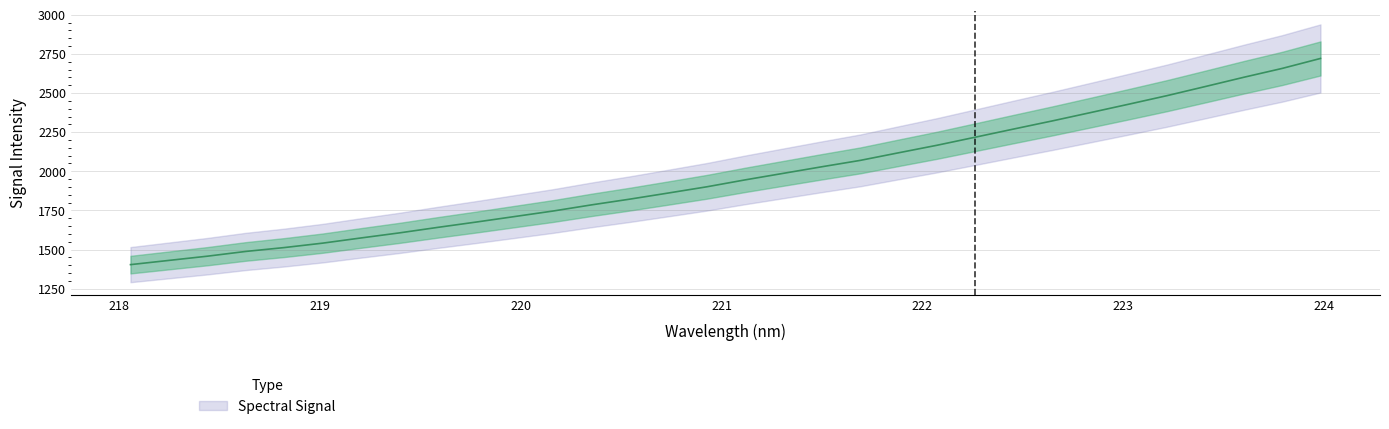

List the labels in order of value, largest first.

223.9802, 223.7895, 223.5987, 223.408, 223.2172, 223.0264, 222.8355, 222.6447, 222.4538, 222.263, 222.0721, 221.8812, 221.6902, 221.4993, 221.3083, 221.1174, 220.9264, 220.7354, 220.5444, 220.3533, 220.1623, 219.9712, 219.7801, 219.589, 219.3979, 219.2067, 219.0156, 218.8244, 218.6332, 218.442, 218.2508, 218.0596